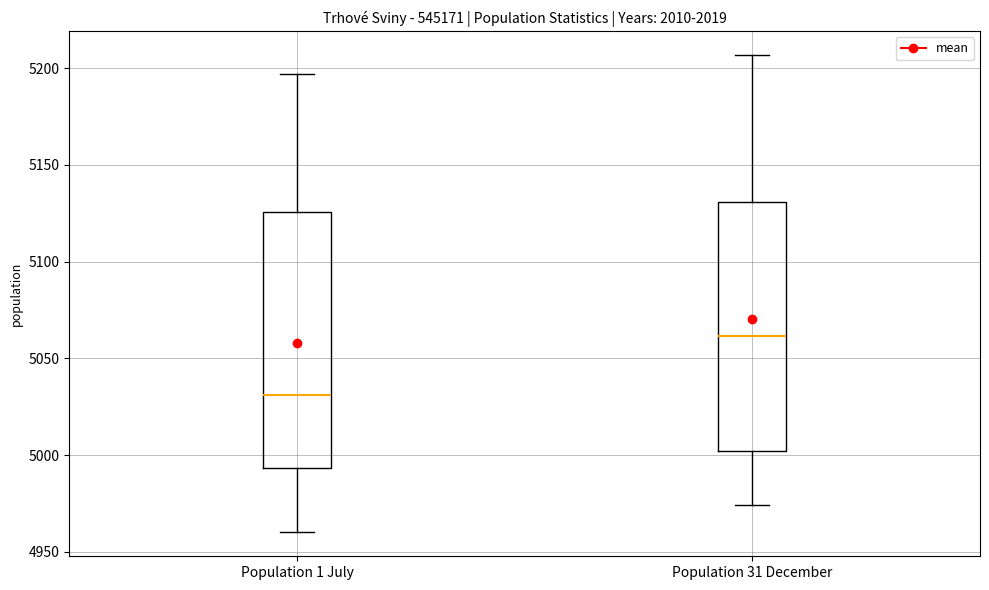

Which box's median line is the highest?

Population 31 December